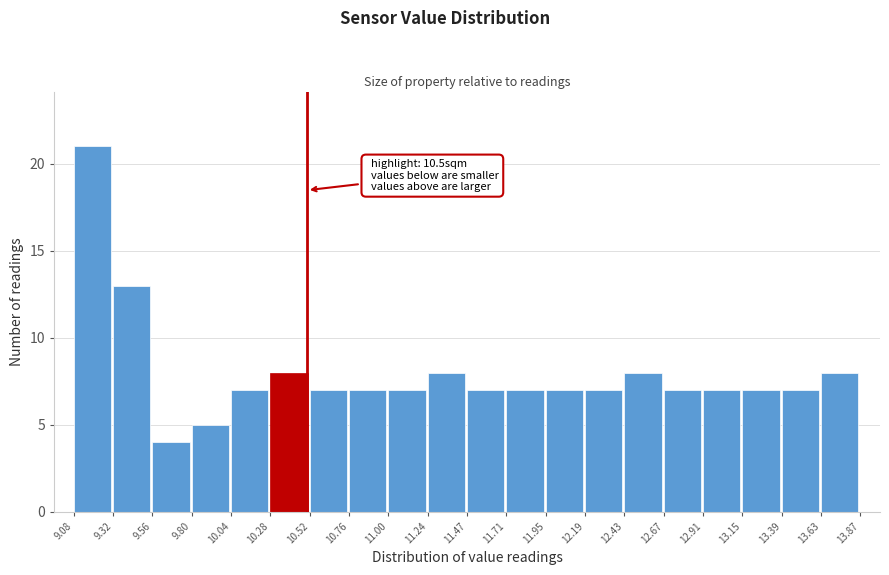

Which range on the x-axis has the tallest bar?

9.08 to 9.32